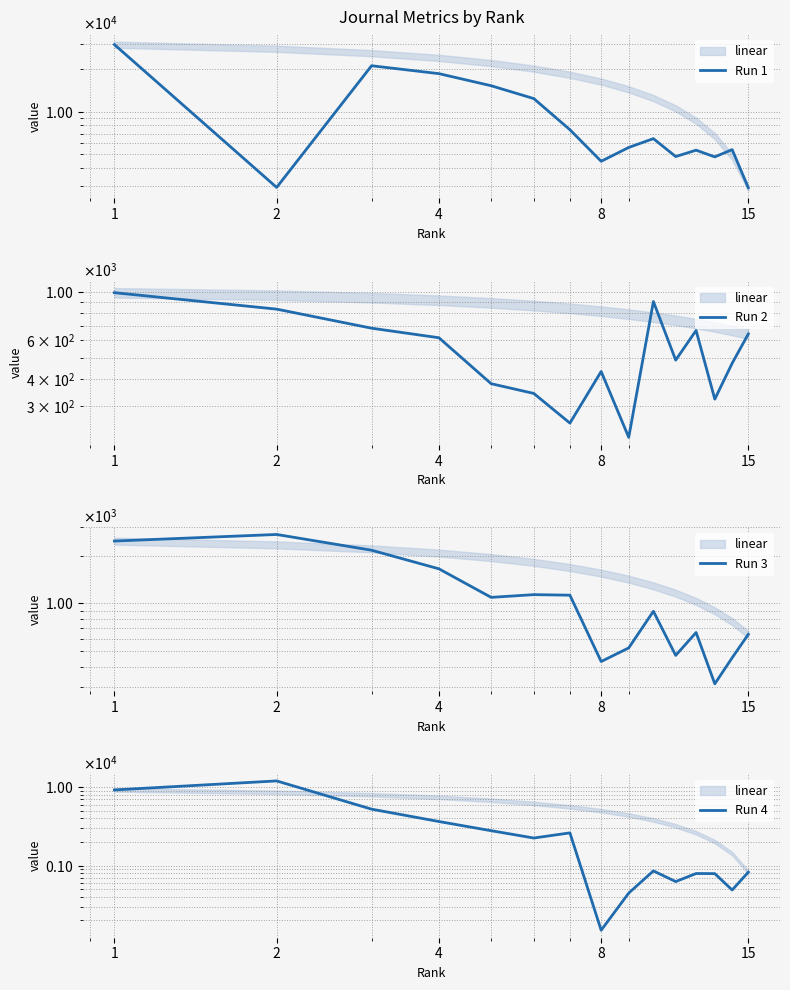

What is the highest value of the Run 3 series?

2711